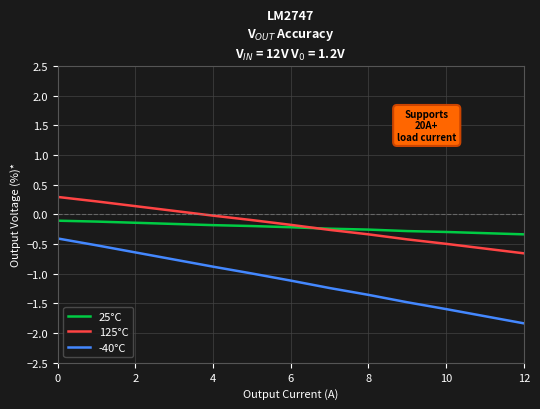

True or false: -40°C and 25°C intersect in this chart.

False